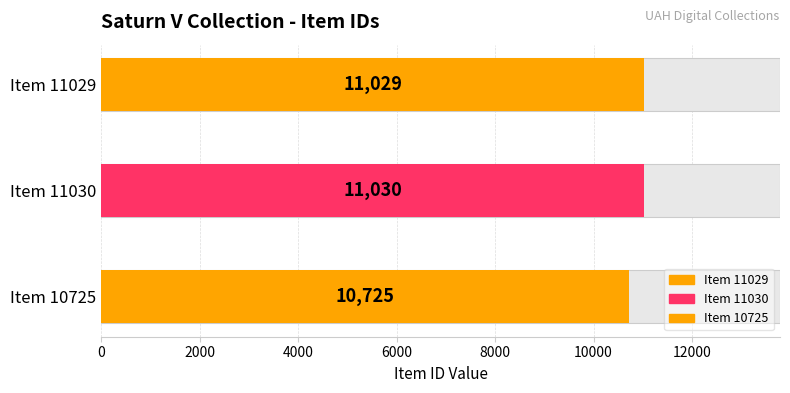

List the labels in order of value, smallest first.

Item 10725, Item 11029, Item 11030